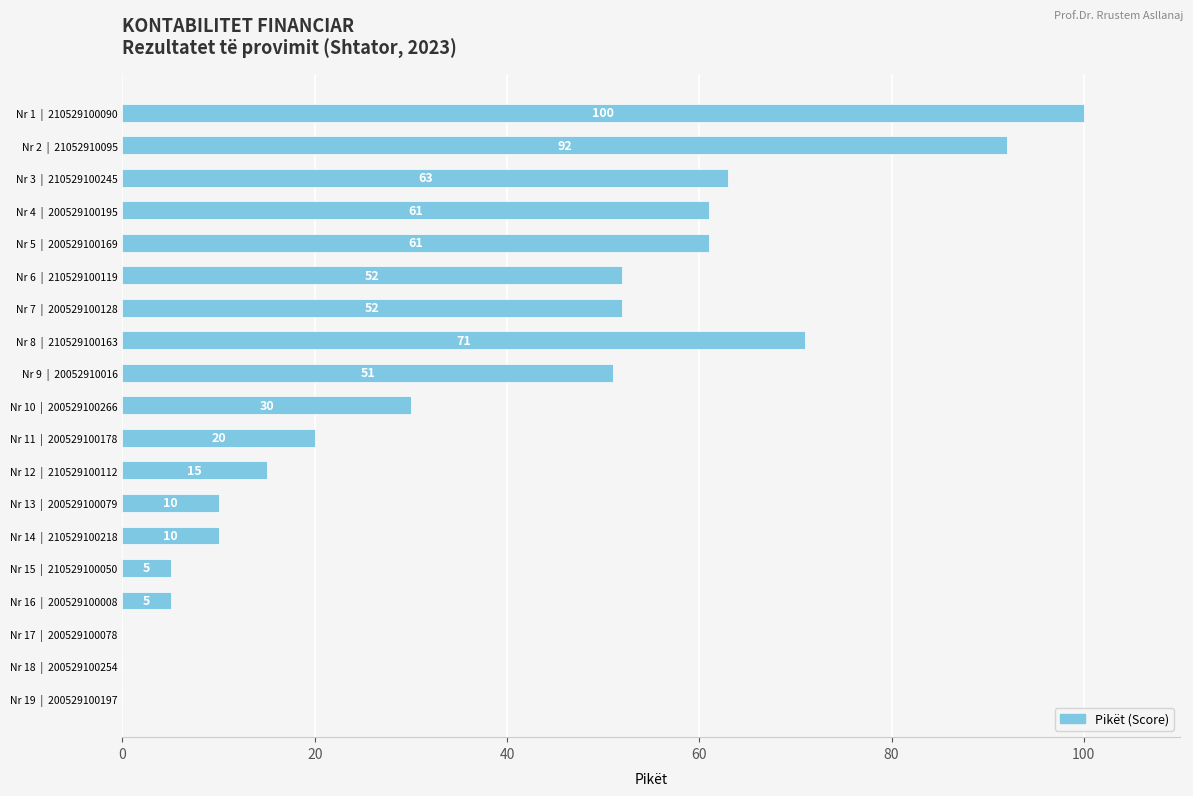

Which label corresponds to the largest value in the chart?

Nr 1  |  210529100090